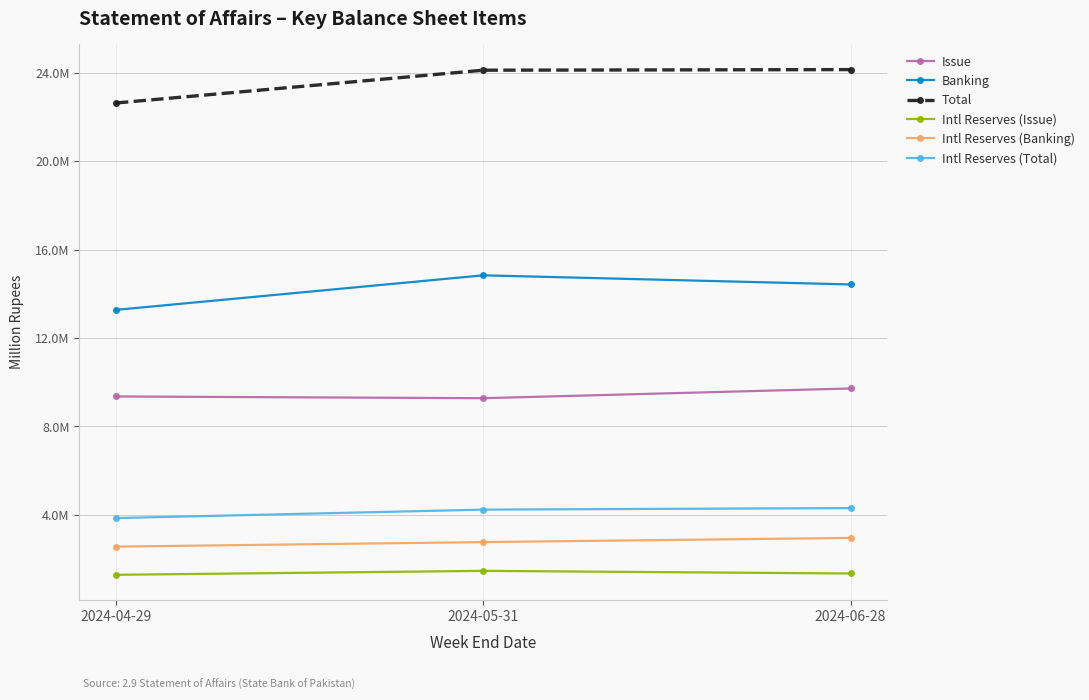

Between 2024-06-28 and 2024-04-29, which is larger?

2024-06-28